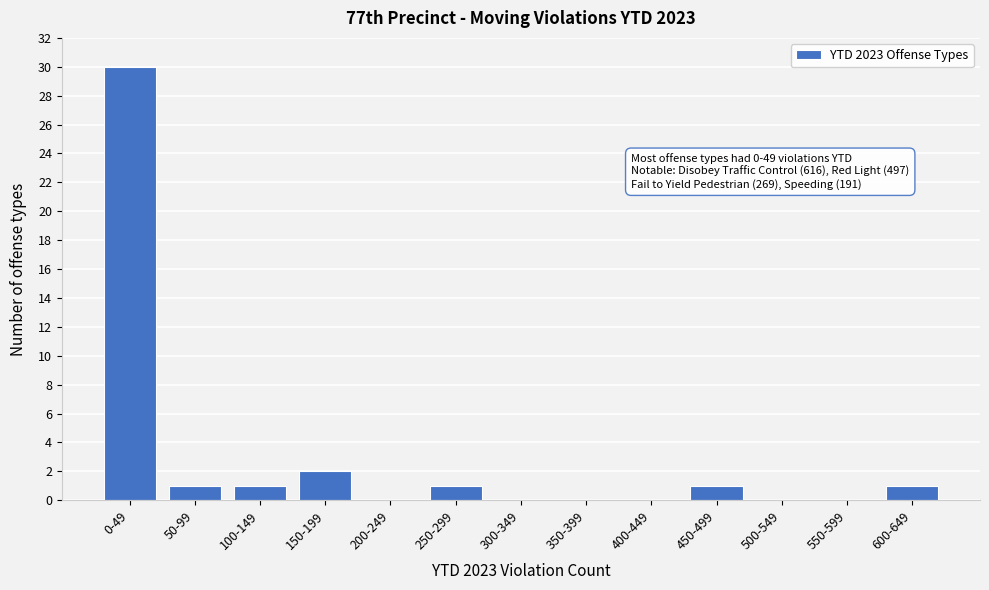

Reading right to left, extract all data points from this chart.

600-649=1	550-599=0	500-549=0	450-499=1	400-449=0	350-399=0	300-349=0	250-299=1	200-249=0	150-199=2	100-149=1	50-99=1	0-49=30